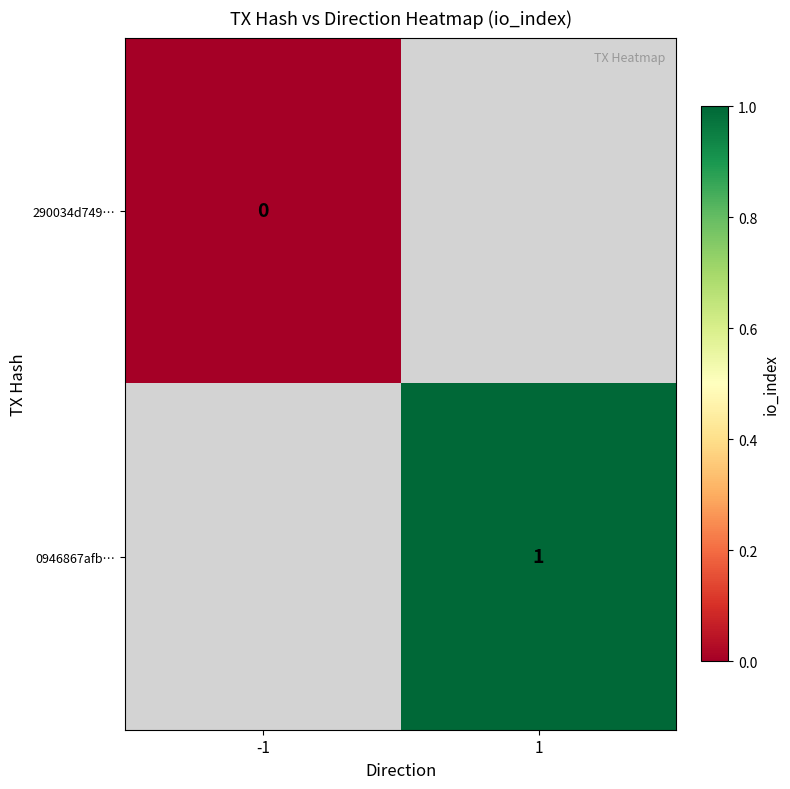

Count the number of categories in the chart.

2